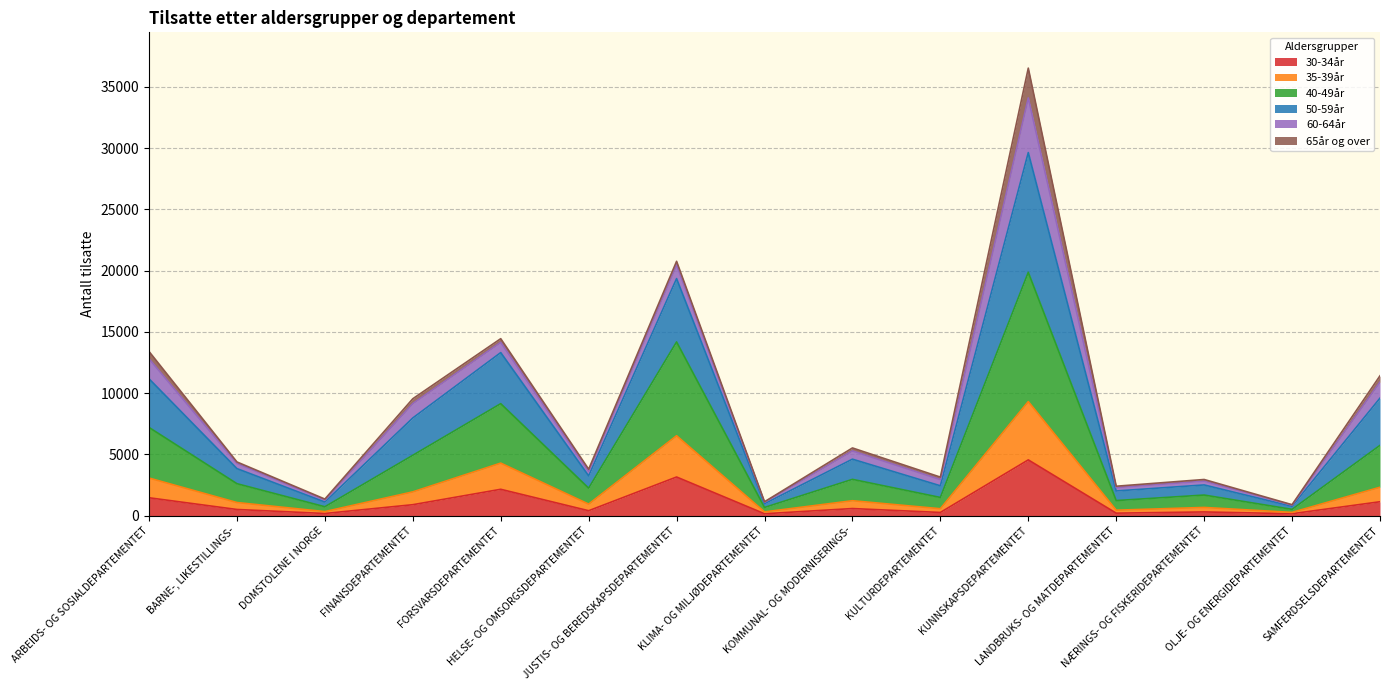

At which category does the chart reach its minimum across all series?

KLIMA- OG MILJØDEPARTEMENTET